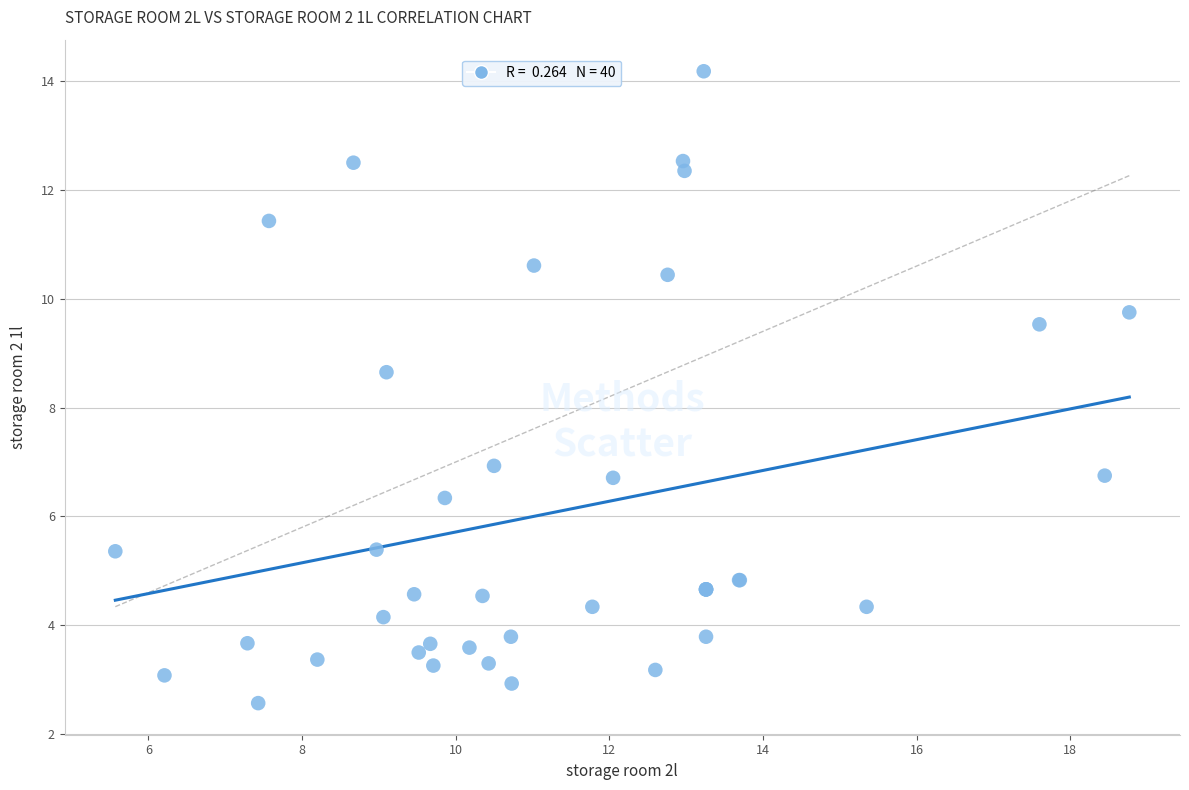

What Y value in the scatter plot is closest to 8?

8.7